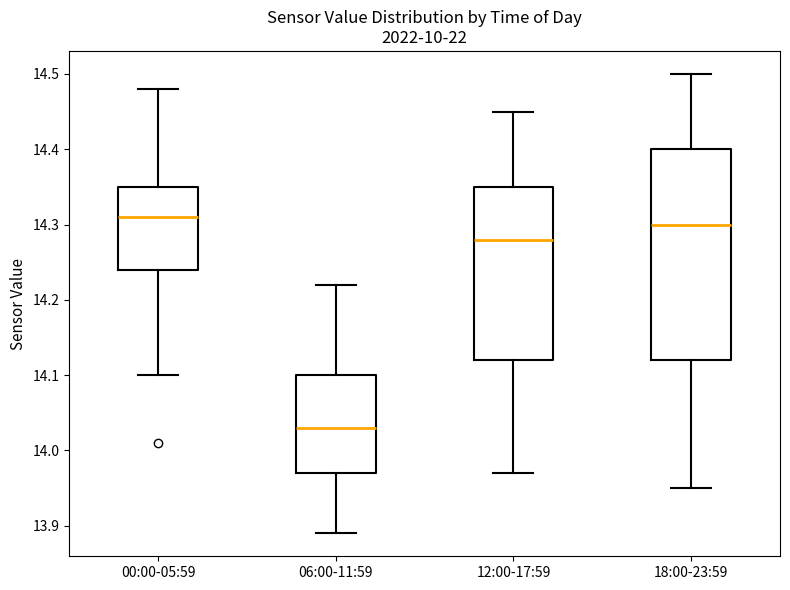

Where is the upper edge of the box for 00:00-05:59 on the y-axis? The values are not printed on the chart, so give them approximately, as read against the axis.

14.35